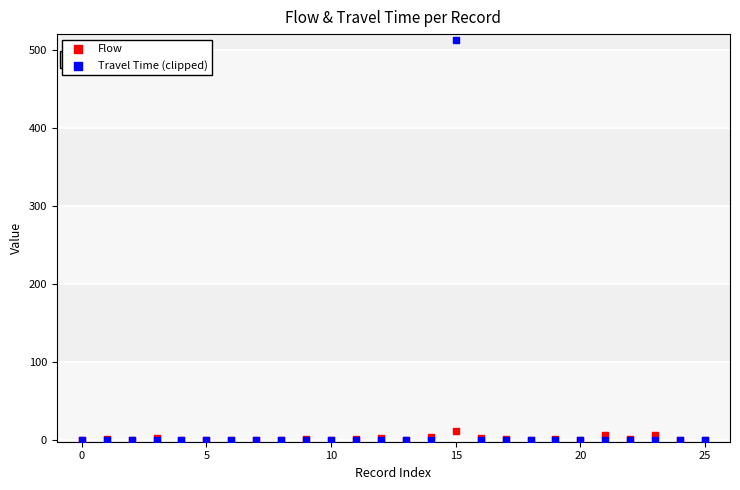

Across all series, what Y value is closest to 256?

12